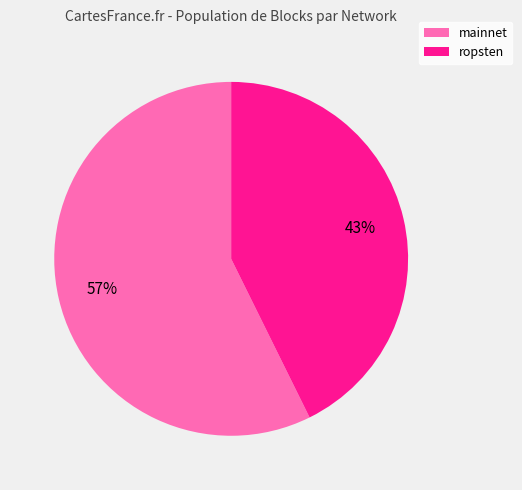

Is there a majority slice in this chart?

Yes